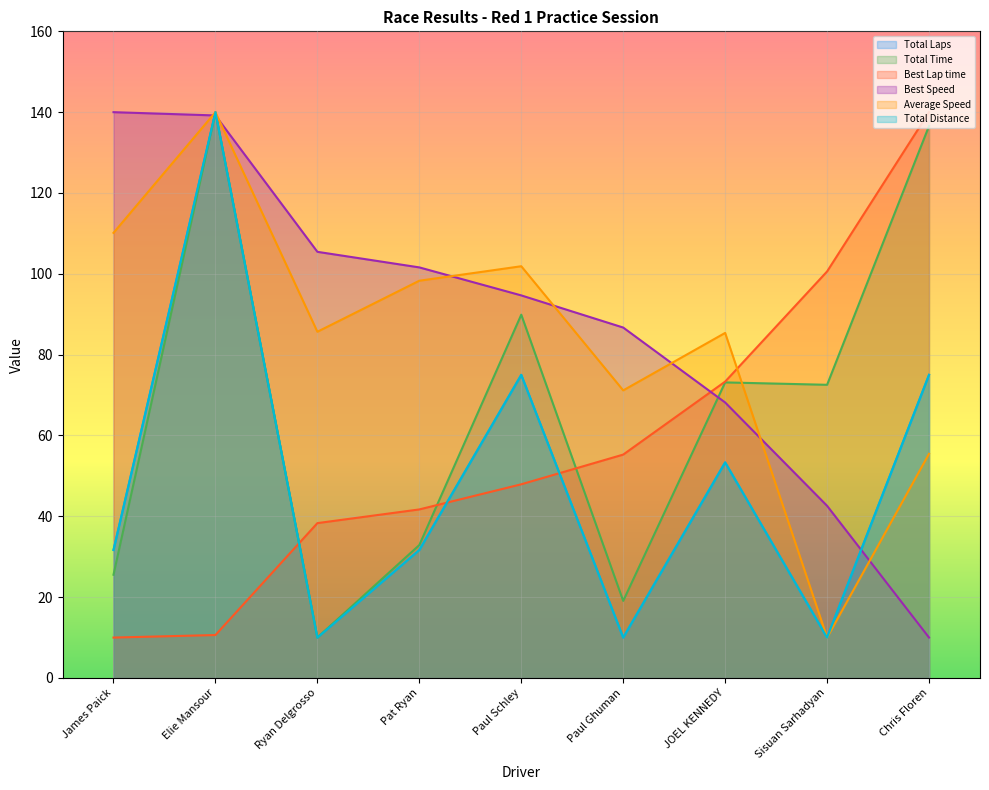

Rank the series by their maximum value, from lowest to highest.

Total Laps, Total Distance, Best Speed, Average Speed, Best Lap time, Total Time